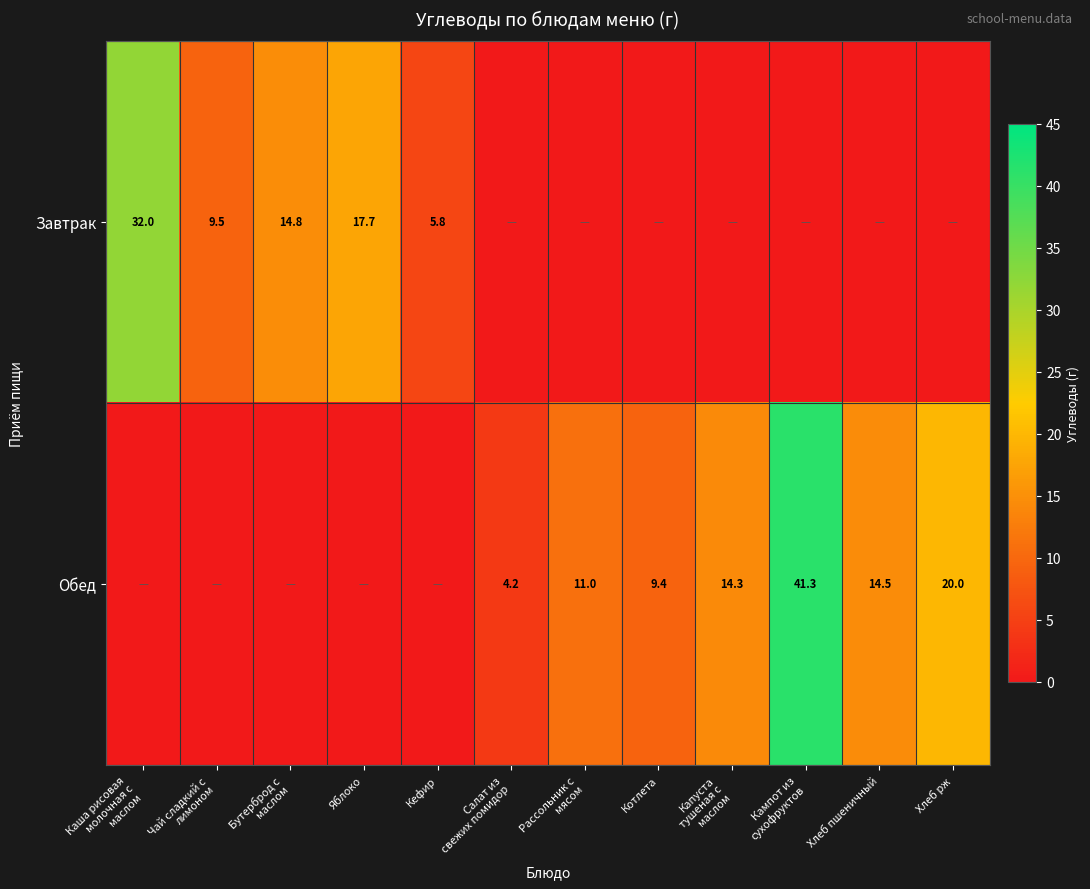

What is the difference between the highest and lowest values at Котлета?

9.4